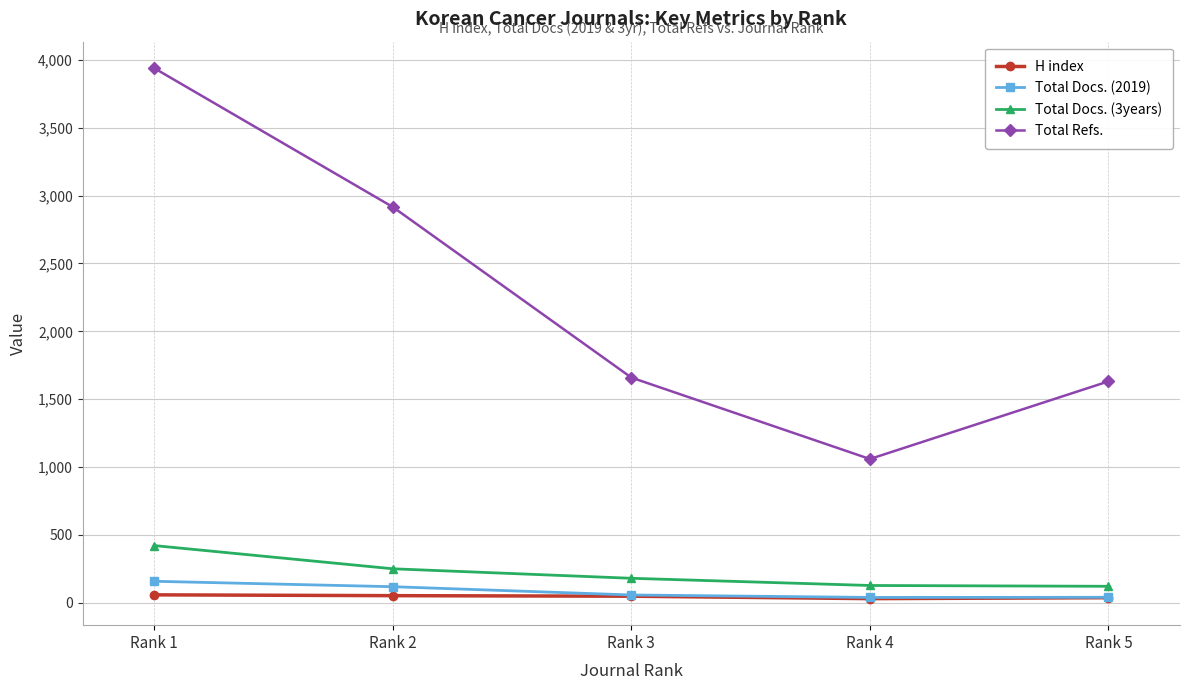

What are all the series names shown in the legend?

H index, Total Docs. (2019), Total Docs. (3years), Total Refs.